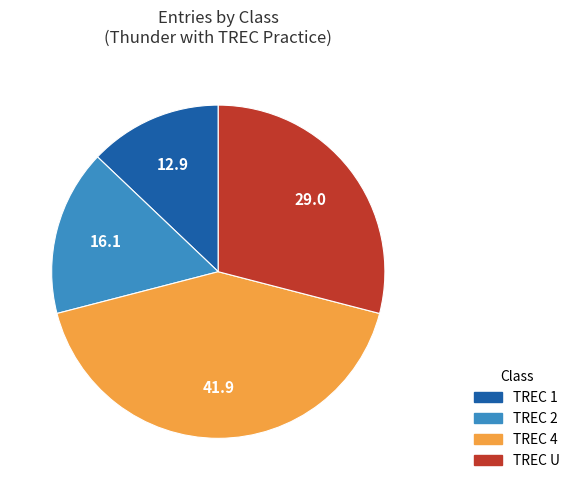

Which slice is the largest?

TREC 4